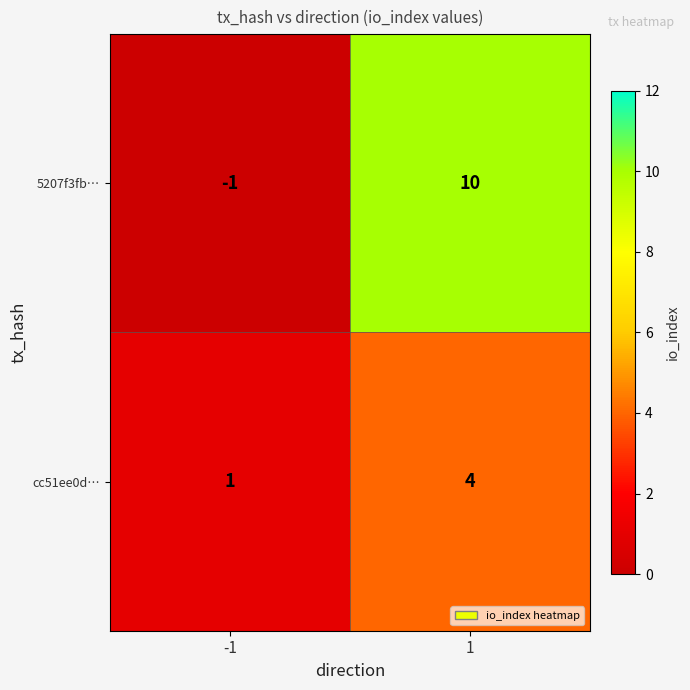

Rank the series by their average value, from lowest to highest.

cc51ee0d…, 5207f3fb…